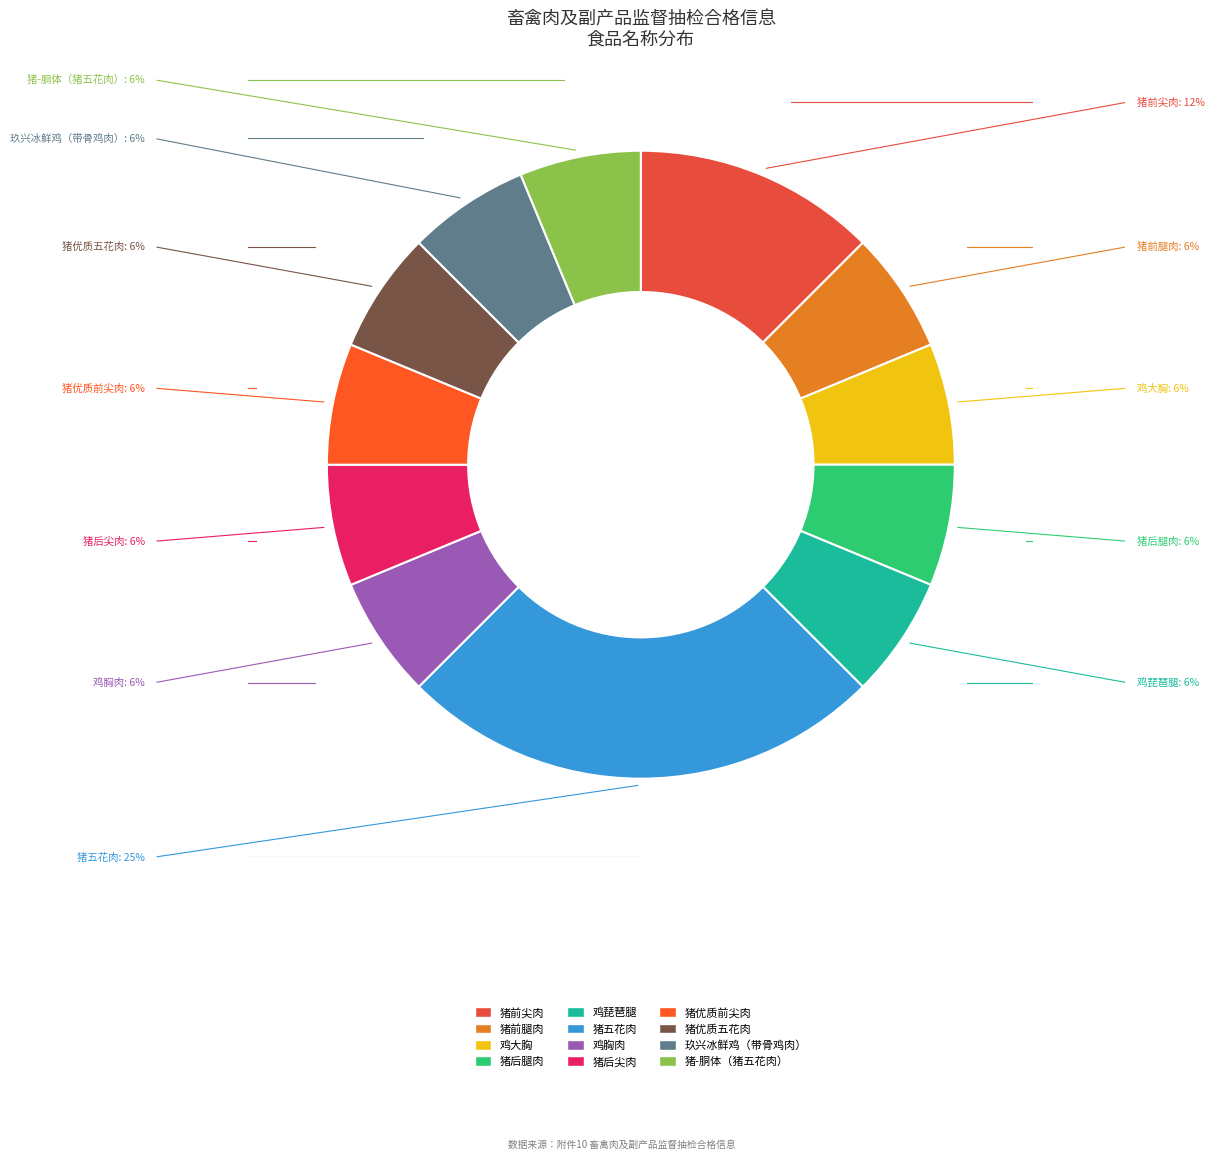

Is the sum of 猪优质五花肉 and 猪后尖肉 greater than half?

No